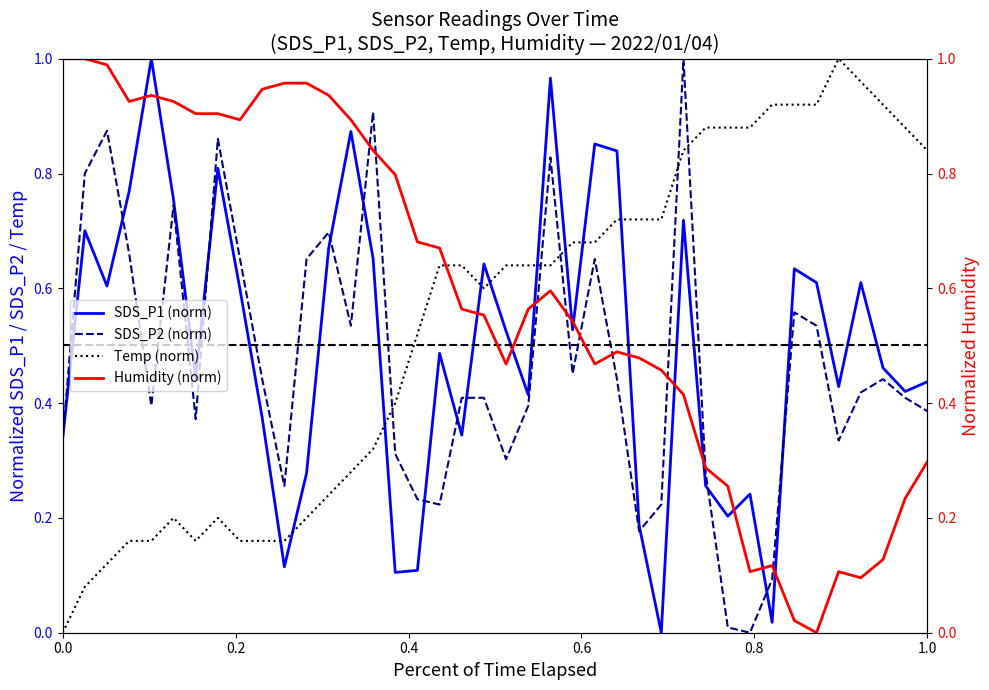

The SDS_P2 series shows 0.3 at 01:11. True or false?

False